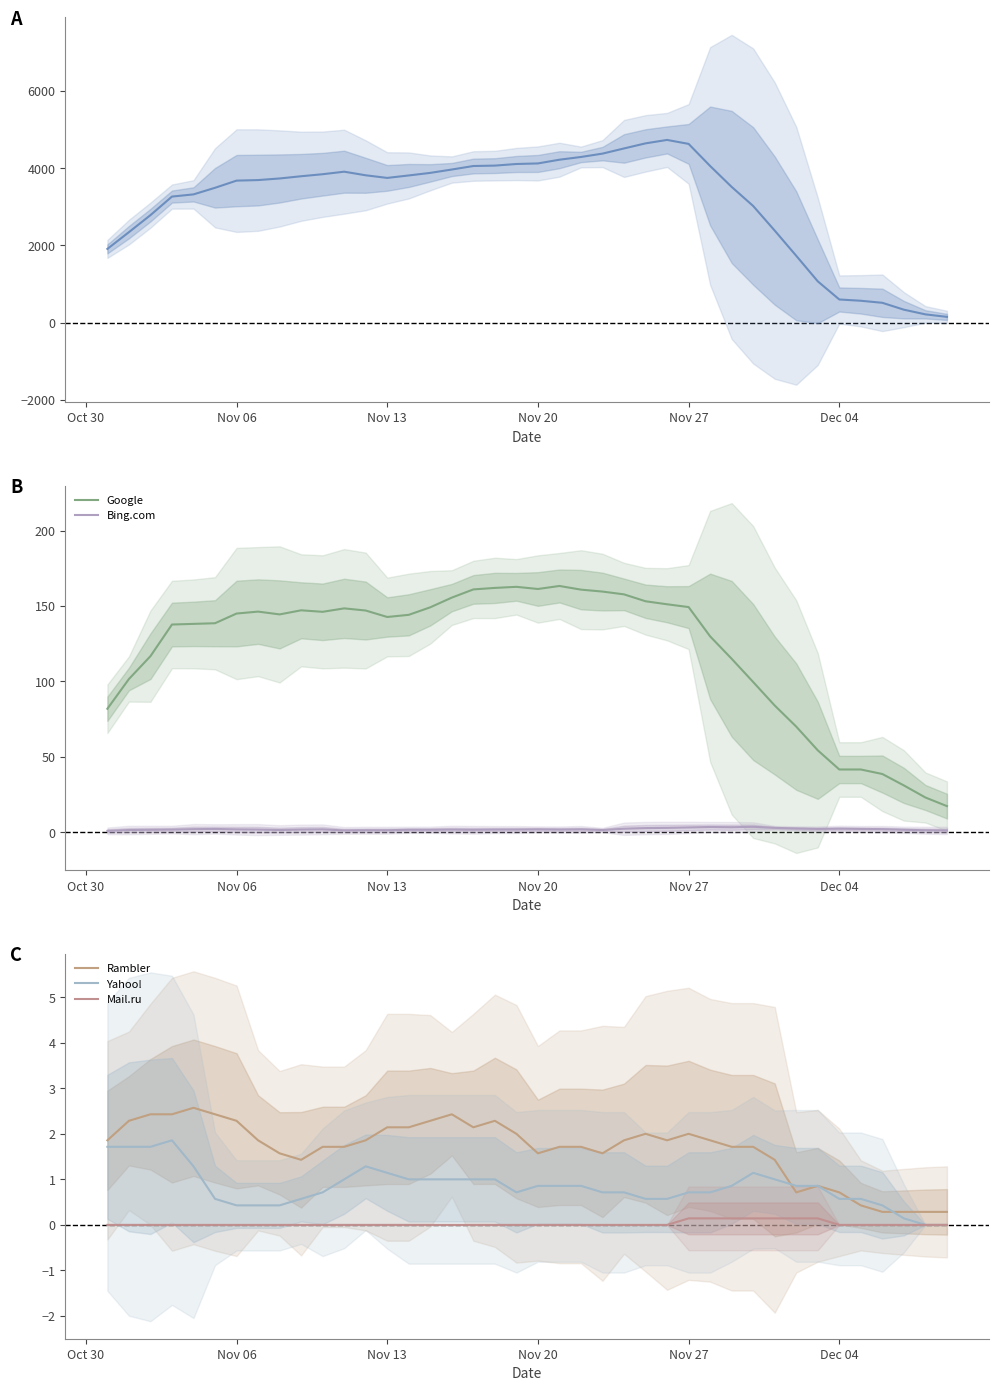

True or false: Bing.com and Google intersect in this chart.

False